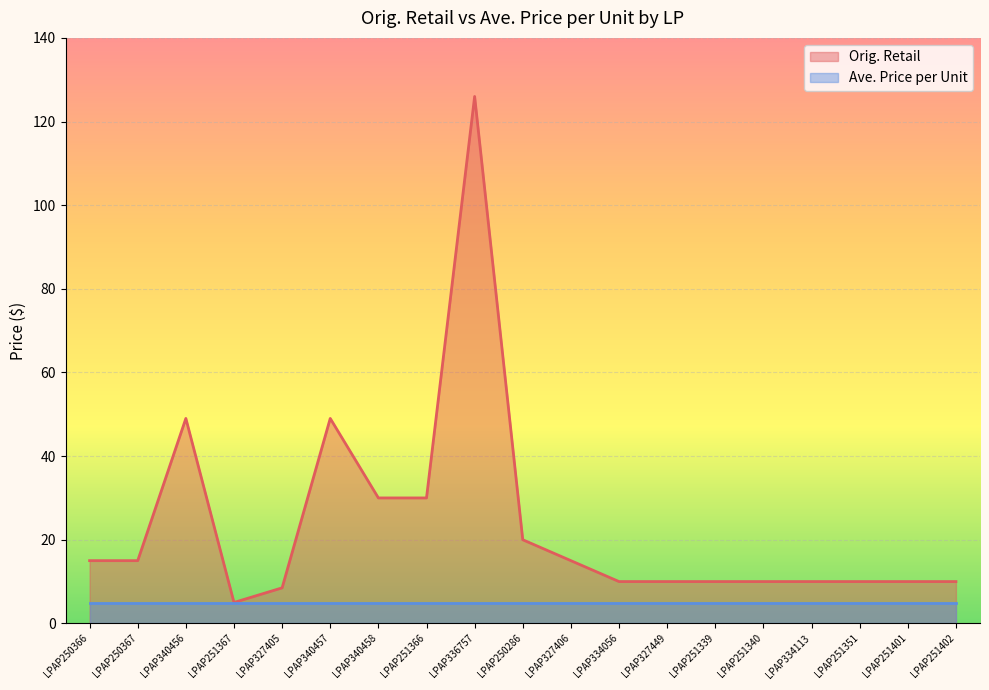

True or false: the data has more than 1 interior local peaks.

True